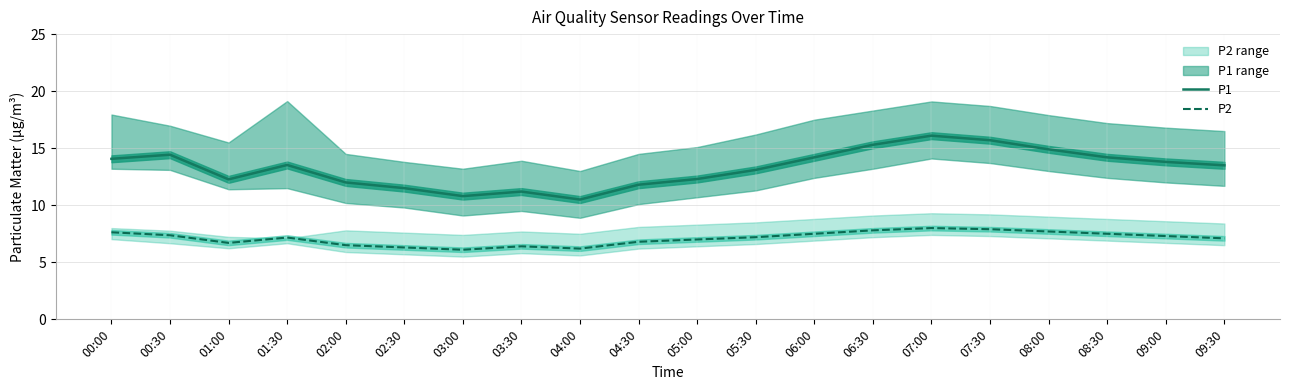

What is the highest value of the P2 series?

8.0